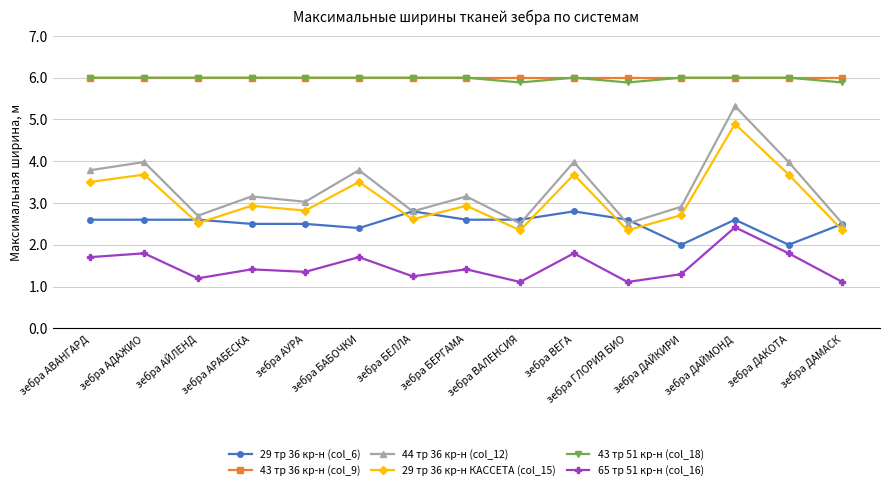

True or false: 44 тр 36 кр-н (col_12) has a value of 2.5 at зебра ДАМАСК.

True